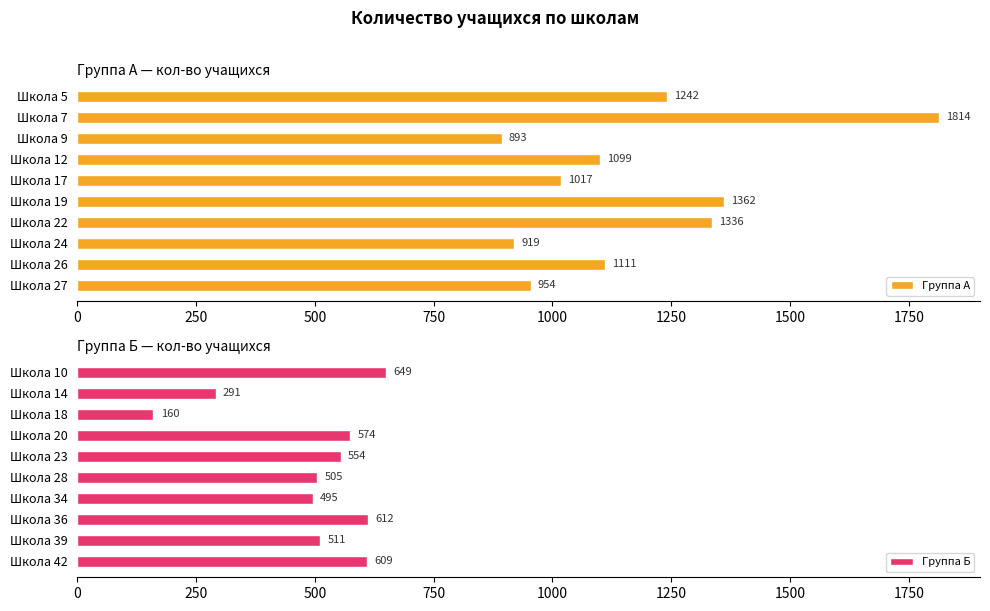

How many values in the Группа Б series exceed 554?

4